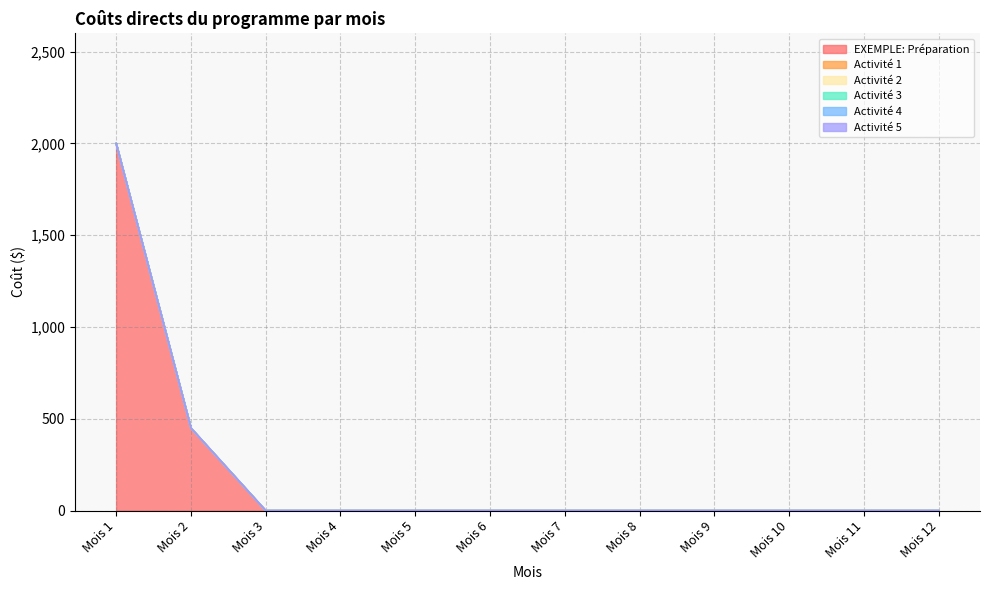

True or false: Activité 2 and Activité 4 cross at least once.

False